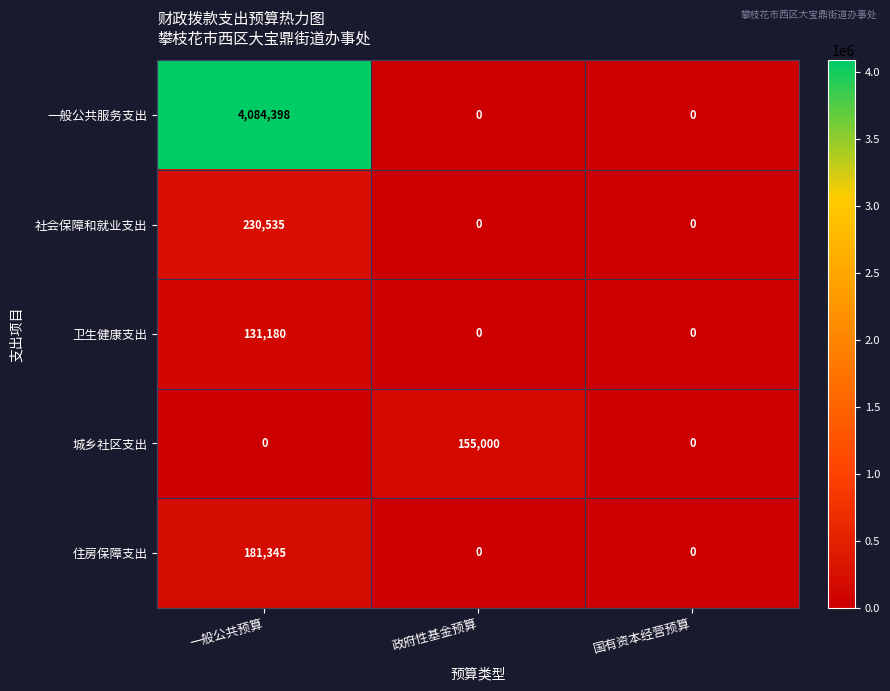

What is the maximum value shown in the chart?

4084398